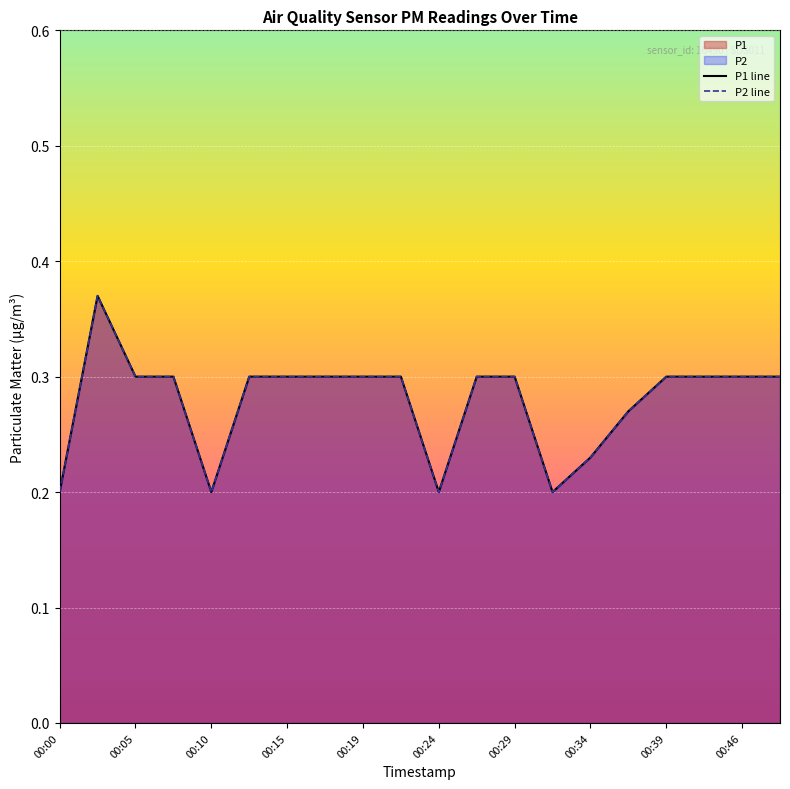

What is the highest value of the P2 line series?

0.4